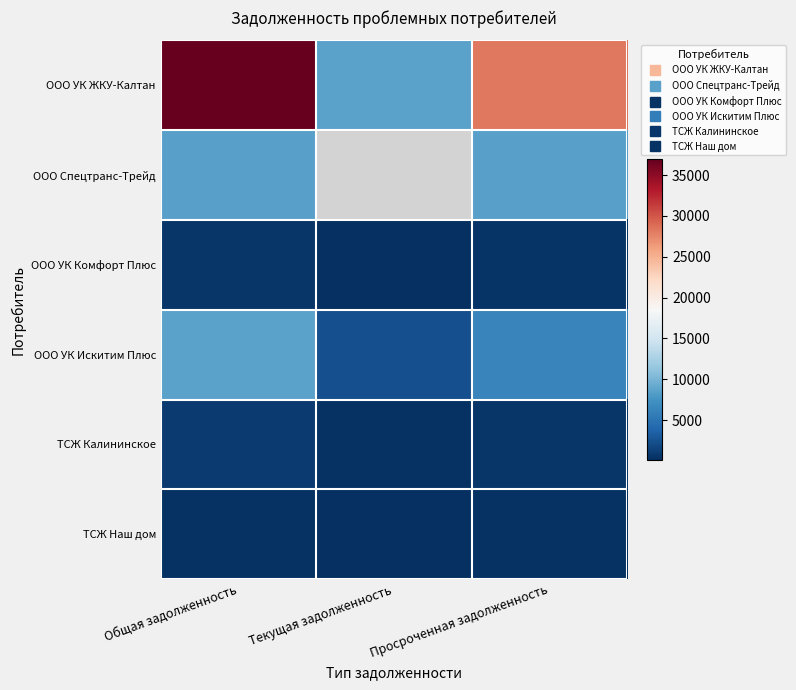

The value of ООО УК ЖКУ-Калтан at Общая задолженность is 36934.8. True or false?

True